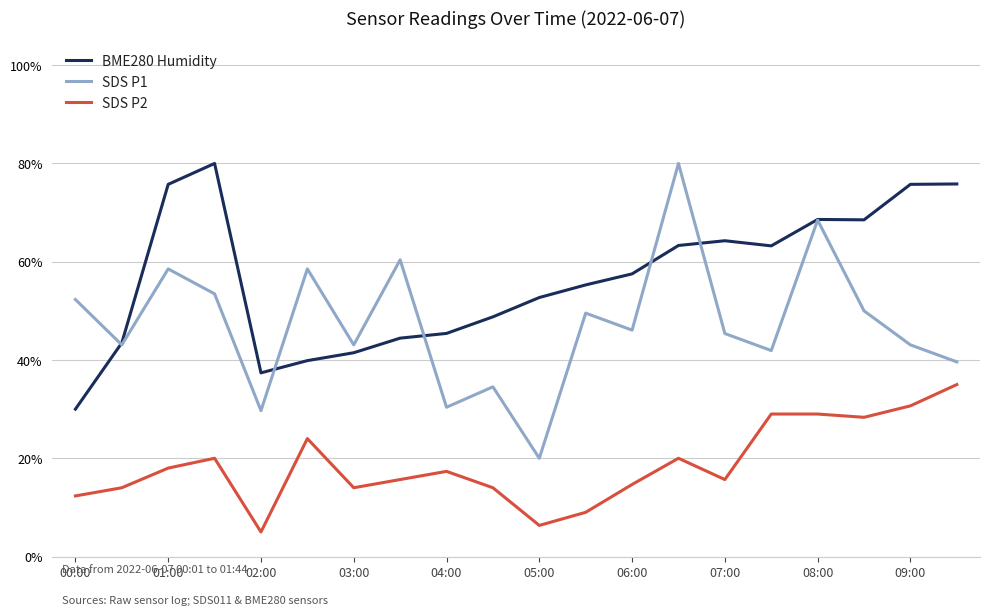

What are all the series names shown in the legend?

BME280 Humidity, SDS P1, SDS P2